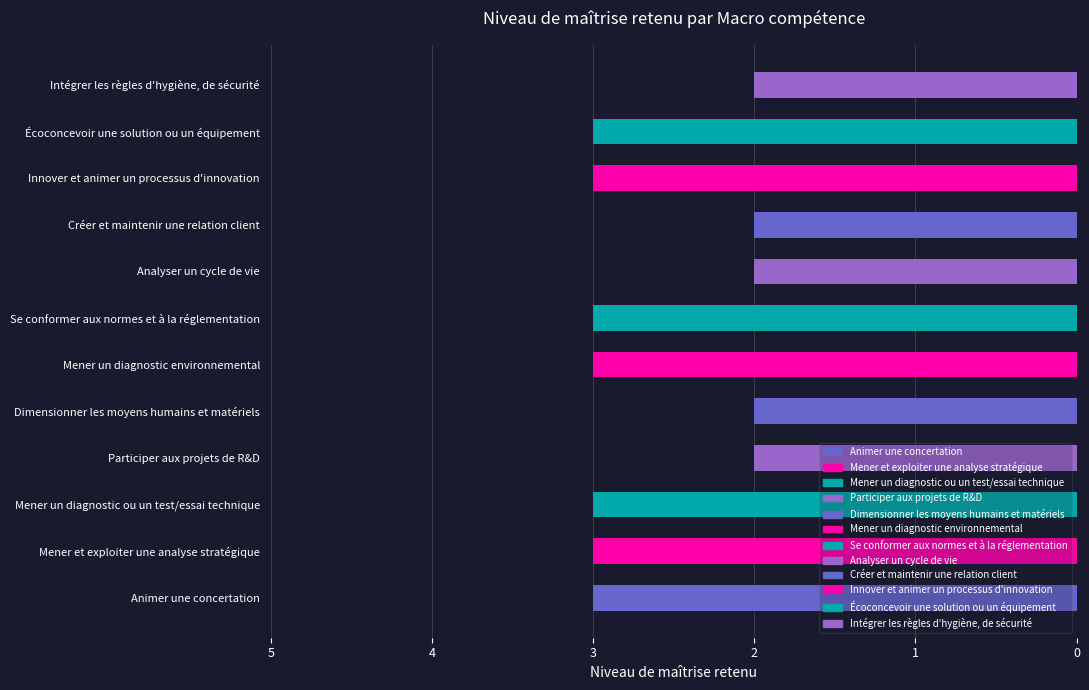

Reading top to bottom, list all the values displayed in this chart.

2	3	3	2	2	3	3	2	2	3	3	3